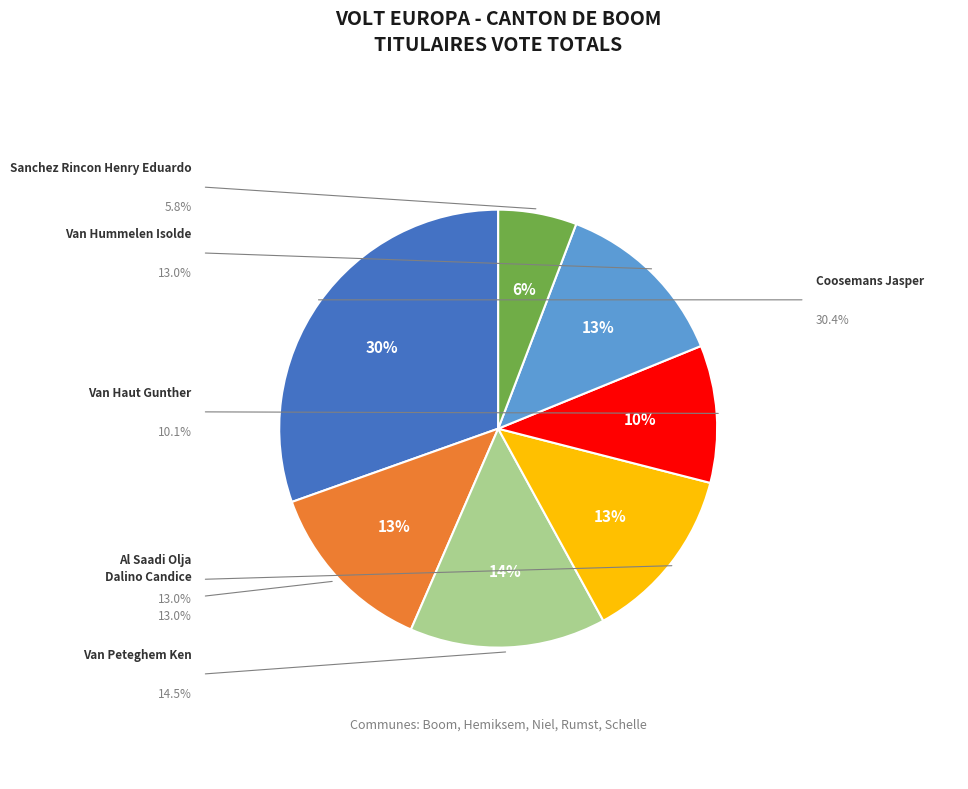

Between Van Peteghem Ken and Dalino Candice, which is larger?

Van Peteghem Ken